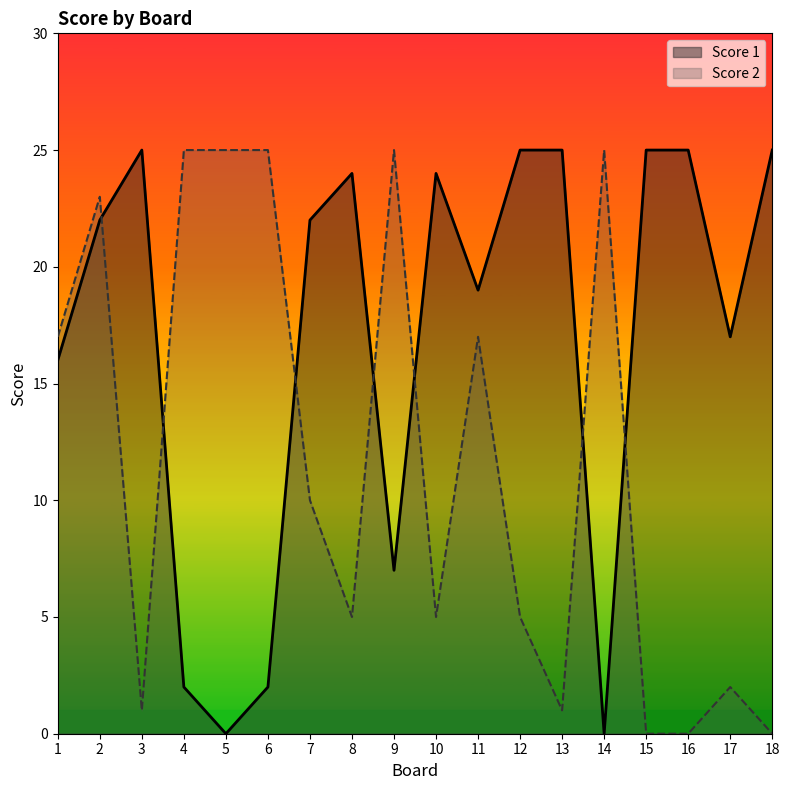

Which series has the largest total across all categories?

Score 1